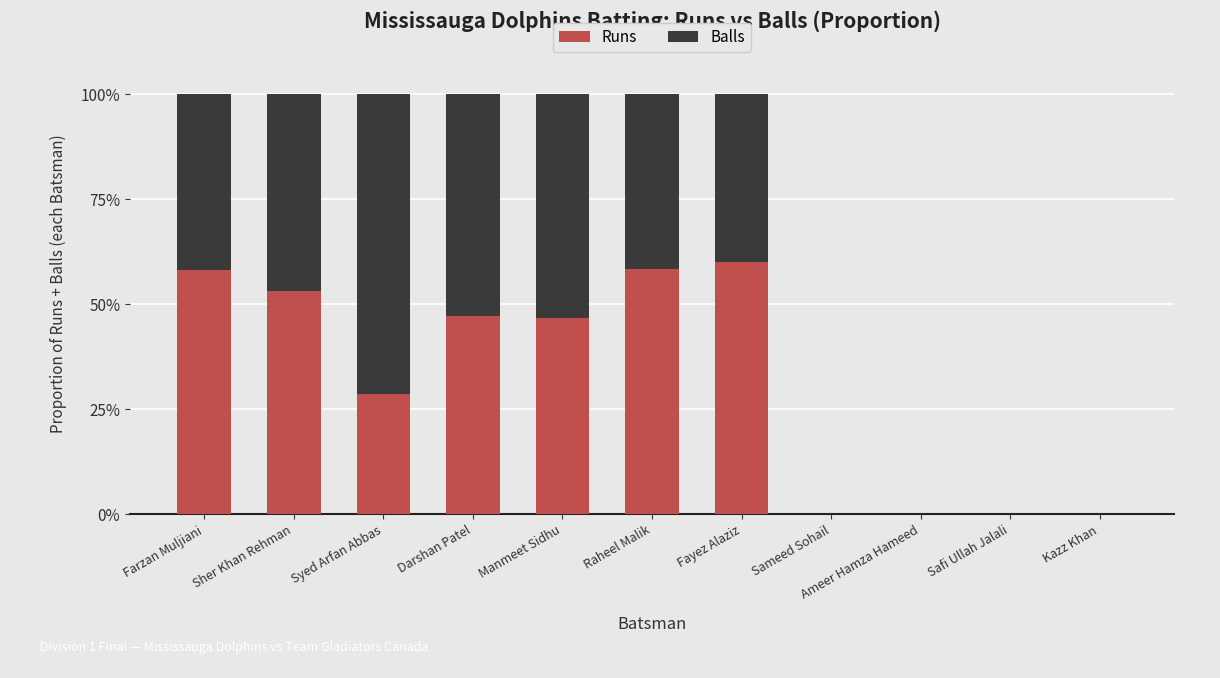

What is the highest value of the Runs series?

60.0